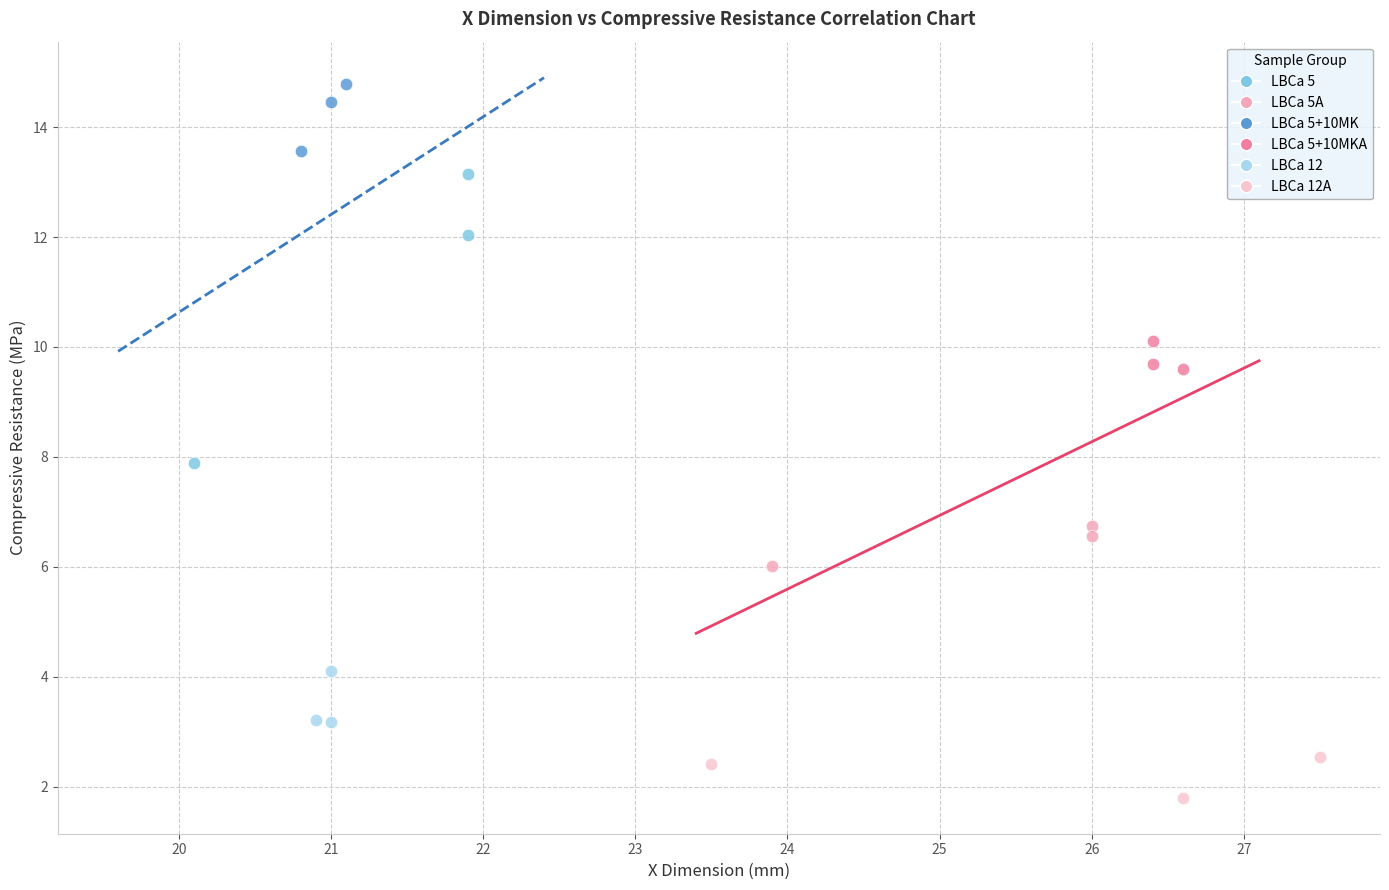

Which series contains the highest Y value?

LBCa 5+10MK